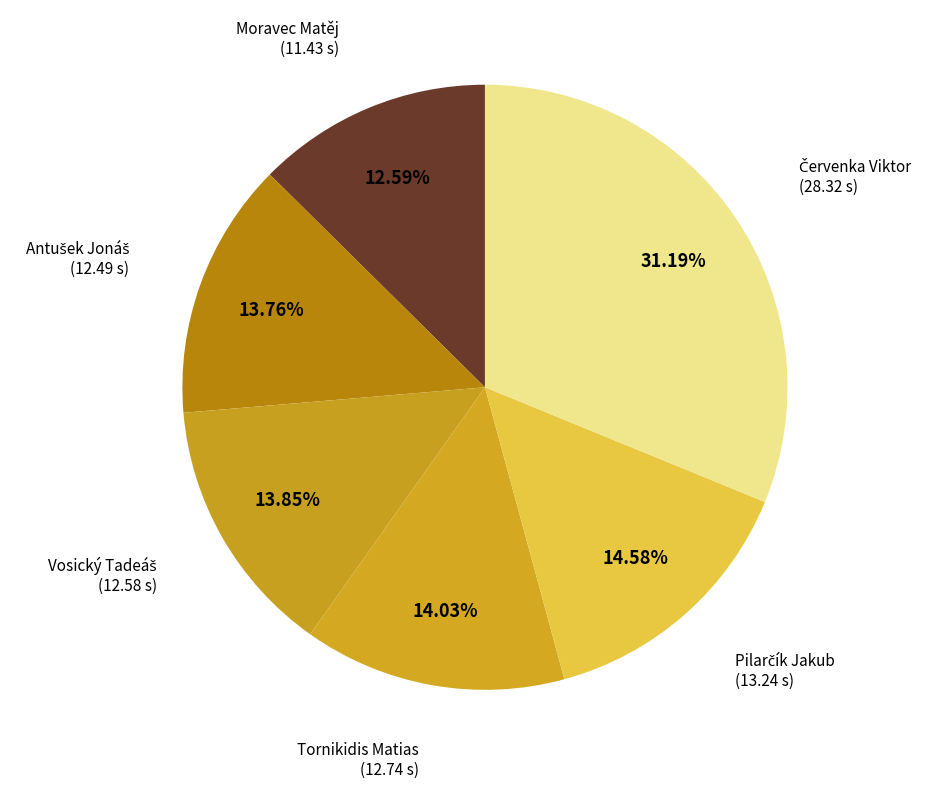

Count the number of slices in the pie.

6